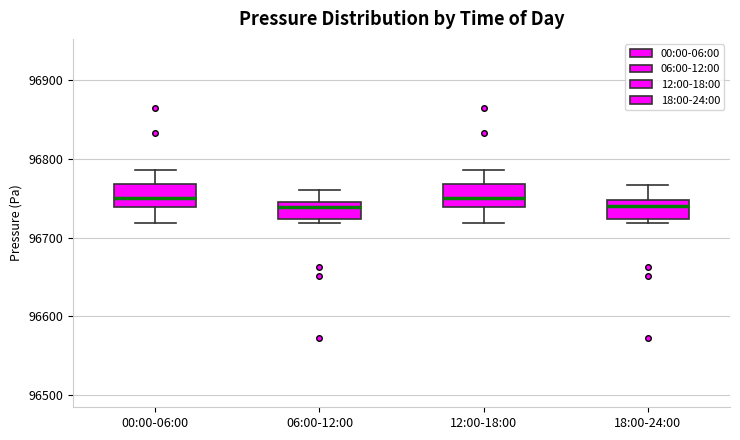

Reading left to right, transcribe this box plot: for each box, give where its median line is, the range the box spans, and where its two whiskers end, as read against the y-axis. The values are not printed on the chart, so give them approximately, as read against the axis.

00:00-06:00: median 96750, box 96740 to 96770, whiskers 96720 to 96790
06:00-12:00: median 96740, box 96720 to 96750, whiskers 96720 (just below the box's lower edge) to 96760
12:00-18:00: median 96750, box 96740 to 96770, whiskers 96720 to 96790
18:00-24:00: median 96740, box 96720 to 96750, whiskers 96720 (just below the box's lower edge) to 96770